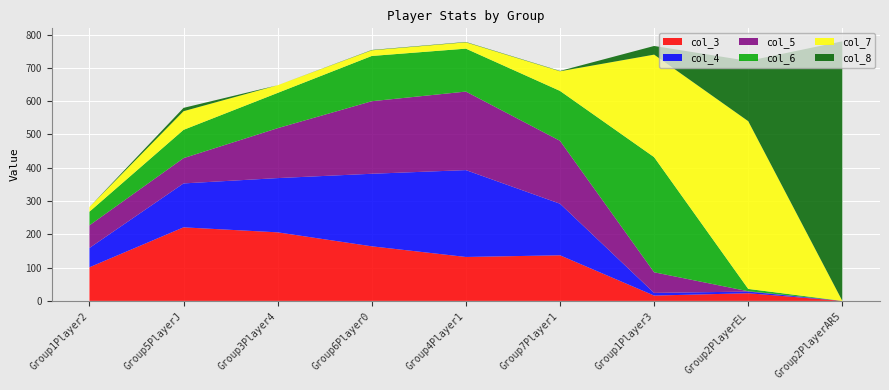

Reading left to right, list all the values displayed in this chart.

col_3: 101	221	206	164	132	137	16	23	0
col_4: 58	132	163	218	261	155	8	5	0
col_5: 68	76	150	218	236	189	62	1	0
col_6: 41	85	106	136	129	150	346	7	0
col_7: 14	56	23	17	19	59	308	504	0
col_8: 0	10	0	1	1	1	26	181	780